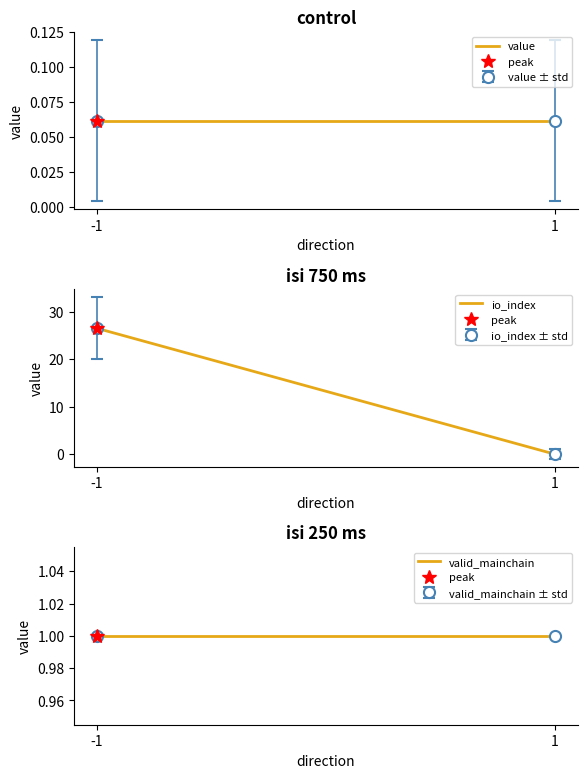

At which category does the chart reach its minimum across all series?

1